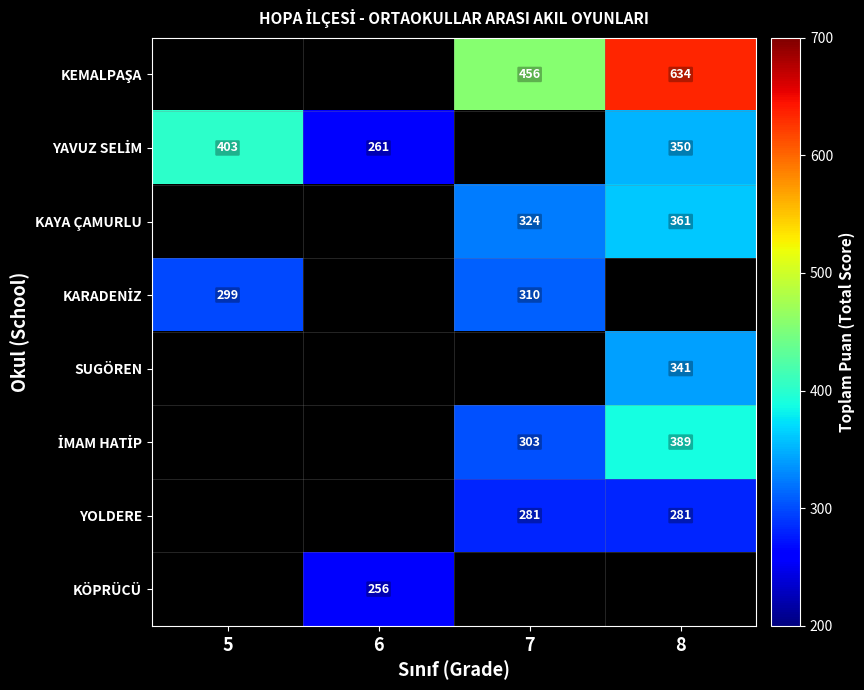

Between 8 and 7, which is larger?

8